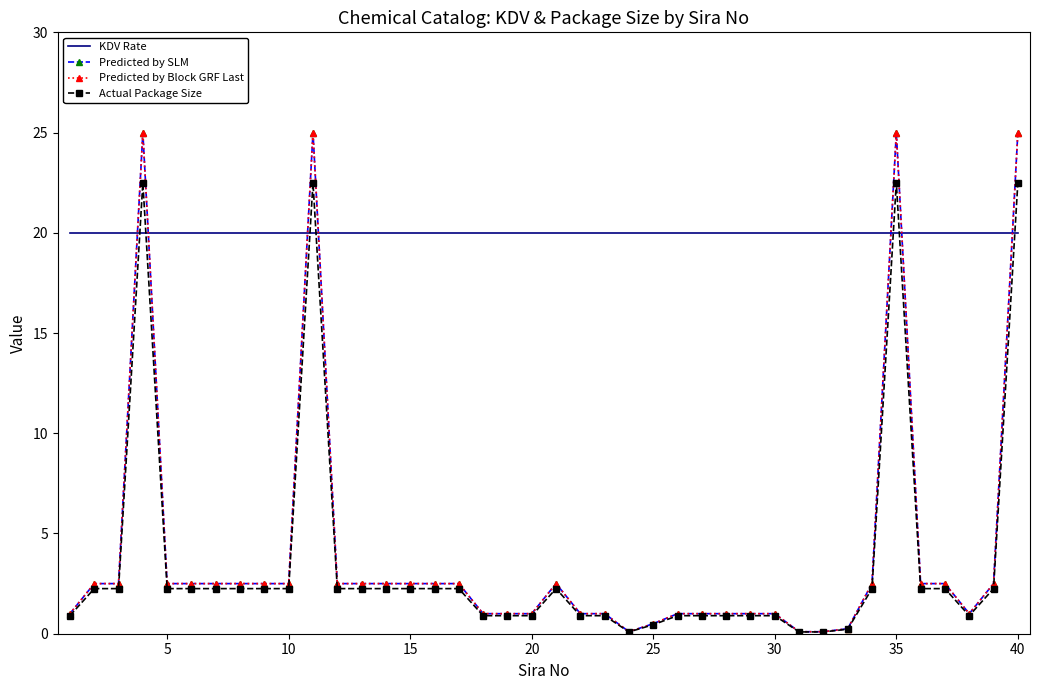

What are all the series names shown in the legend?

KDV Rate, Predicted by SLM, Predicted by Block GRF Last, Actual Package Size